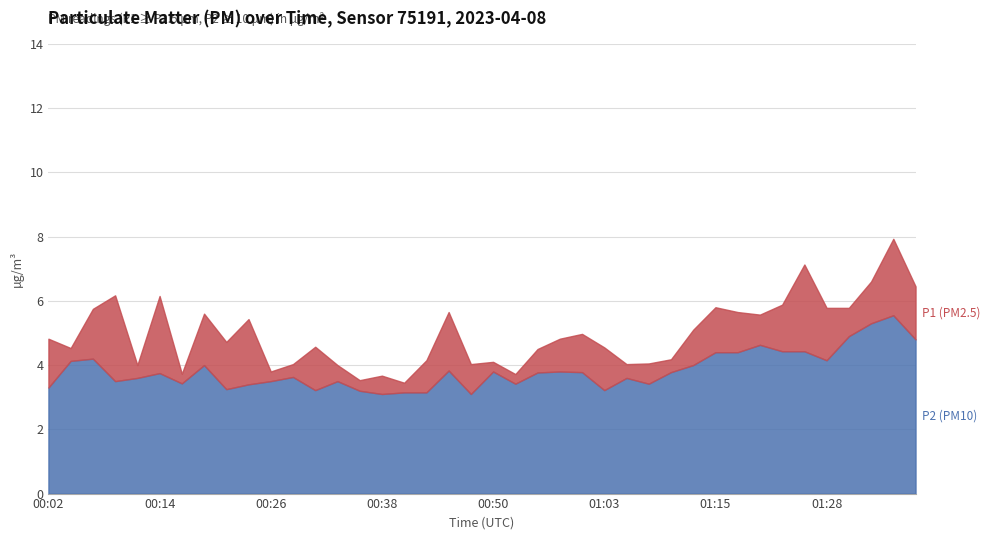

What is the sum of all P1 values?

198.4